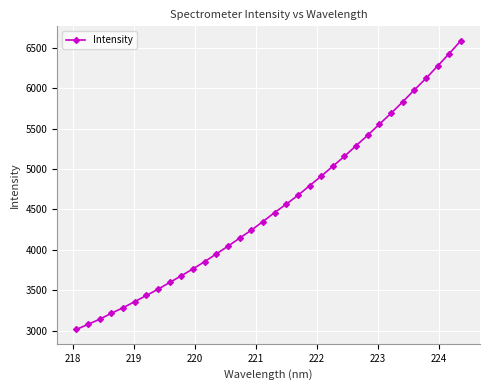

Is this an area chart (filled region under the line)?

No